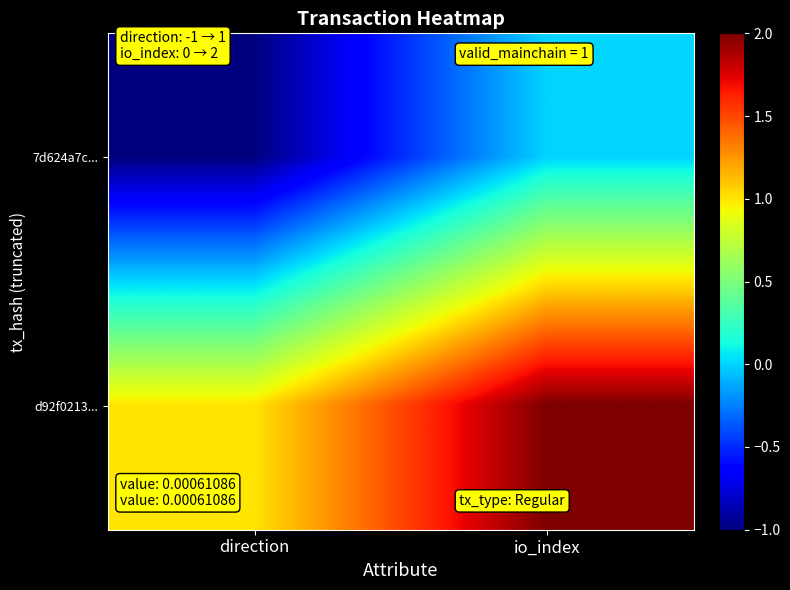

Reading left to right, what are all the values shown in this chart?

7d624a7c...: direction=-1	io_index=0
d92f0213...: direction=1	io_index=2